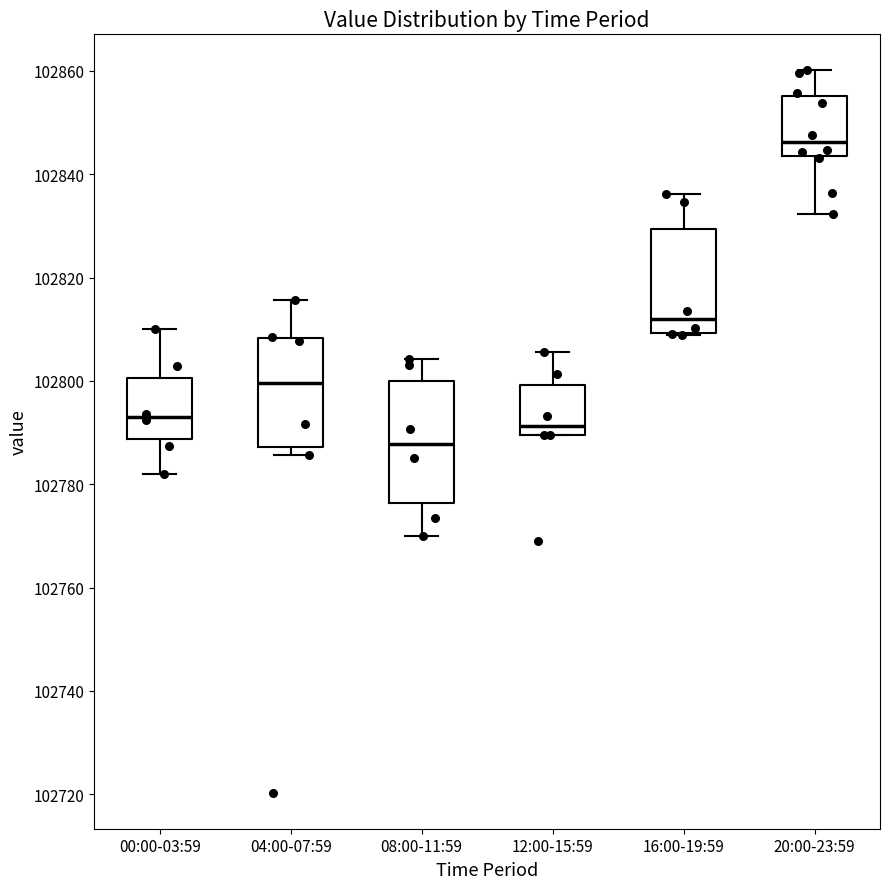

Comparing the boxes themselves (not the whiskers), which one is the tallest?

08:00-11:59